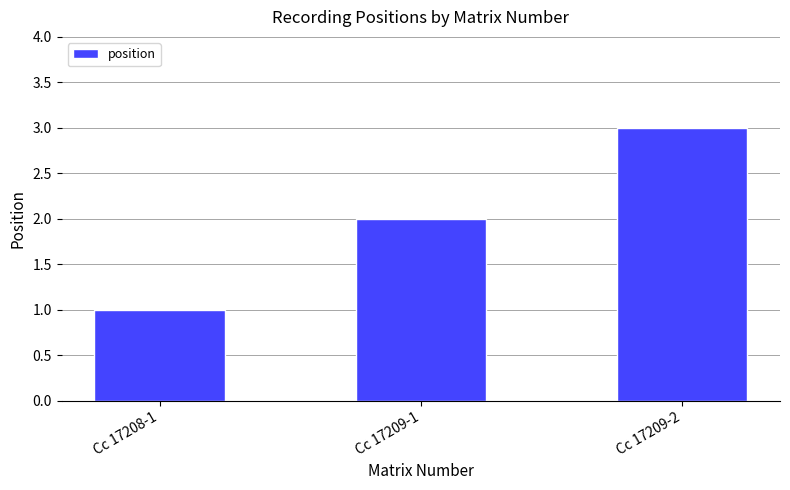

What position from the right is Cc 17208-1?

3